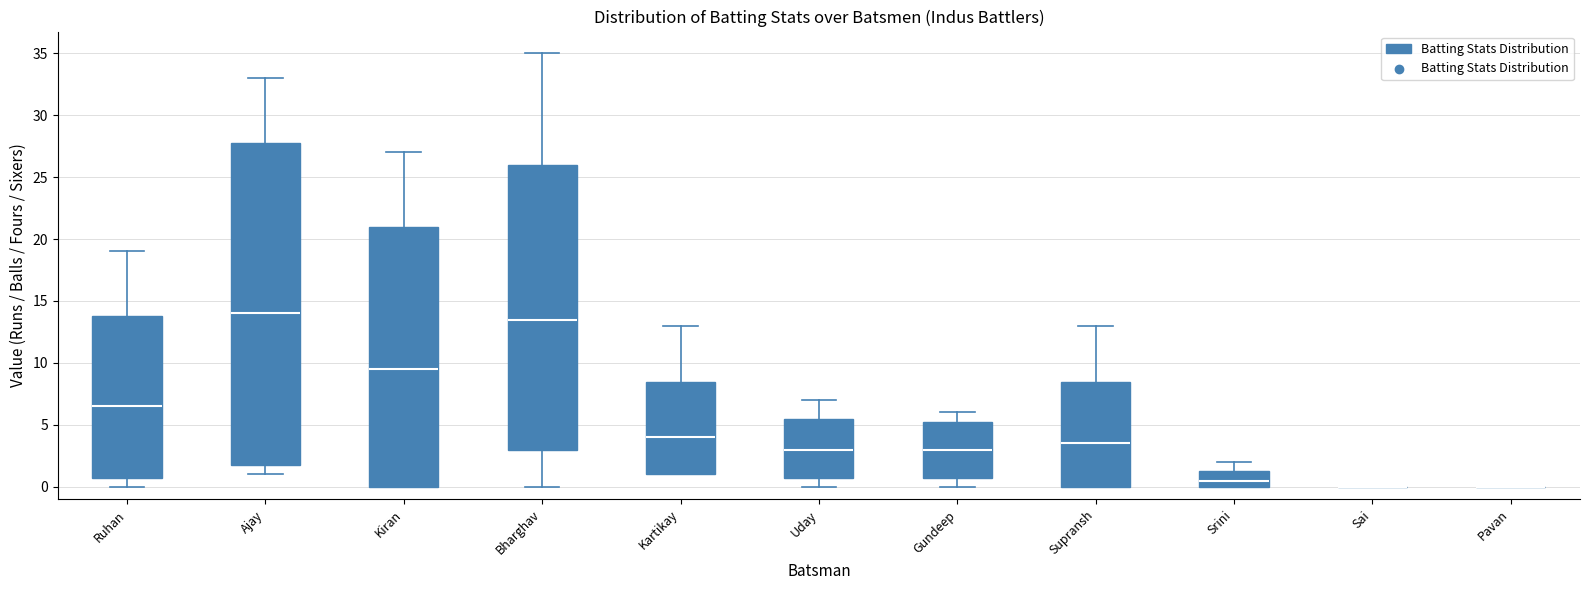

Reading left to right, transcribe this box plot: for each box, give where its median line is, the range the box spans, and where its two whiskers end, as read against the y-axis. The values are not printed on the chart, so give them approximately, as read against the axis.

Ruhan: median 6.5, box 1.0 to 14.0, whiskers 0.0 to 19.0
Ajay: median 14.0, box 2.0 to 28.0, whiskers 1.0 to 33.0
Kiran: median 9.5, box 0.0 to 21.0, whiskers 0.0 to 27.0
Bharghav: median 13.5, box 3.0 to 26.0, whiskers 0.0 to 35.0
Kartikay: median 4.0, box 1.0 to 8.5, whiskers 1.0 to 13.0
Uday: median 3.0, box 1.0 to 5.5, whiskers 0.0 to 7.0
Gundeep: median 3.0, box 1.0 to 5.5, whiskers 0.0 to 6.0
Supransh: median 3.5, box 0.0 to 8.5, whiskers 0.0 to 13.0
Srini: median 0.5, box 0.0 to 1.5, whiskers 0.0 to 2.0
Sai: box collapsed to a line at 0.0, whiskers 0.0 to 0.0
Pavan: box collapsed to a line at 0.0, whiskers 0.0 to 0.0